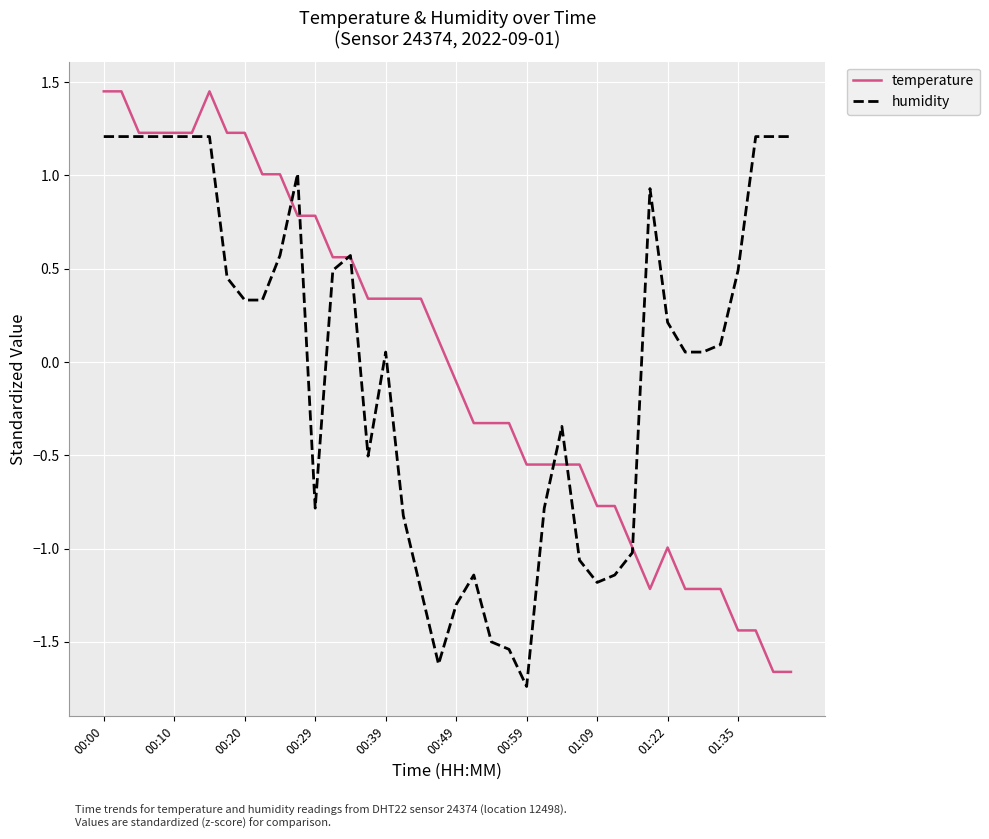

List the series in order of their peak value, lowest first.

humidity, temperature